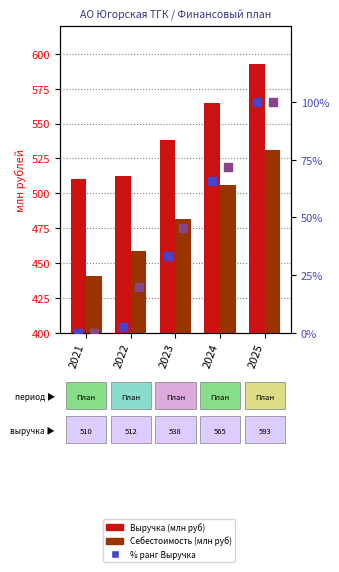

At how many categories does at least one series exceed 362?

5